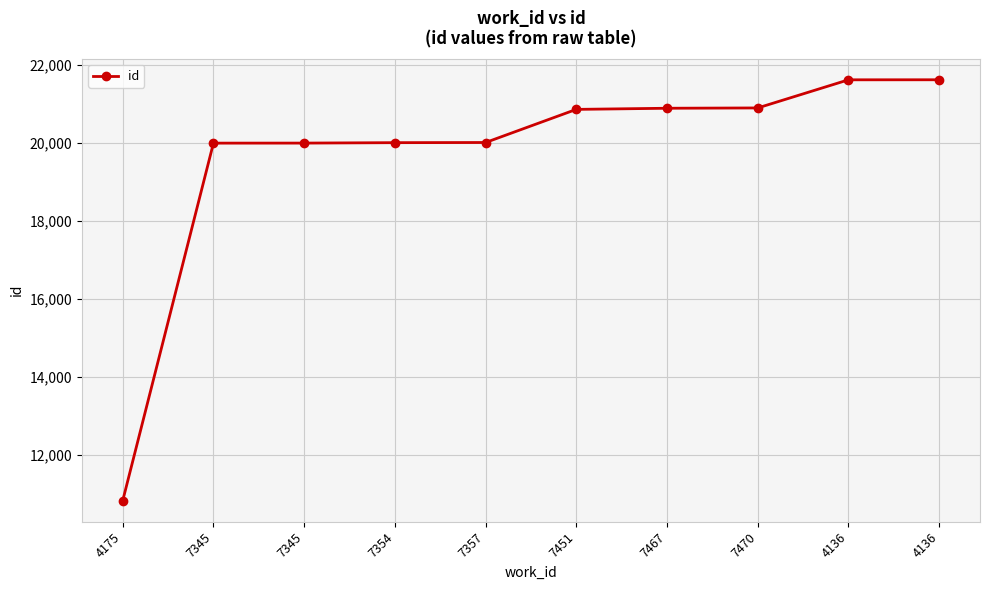

True or false: the data shows 13740 at 7354.

False